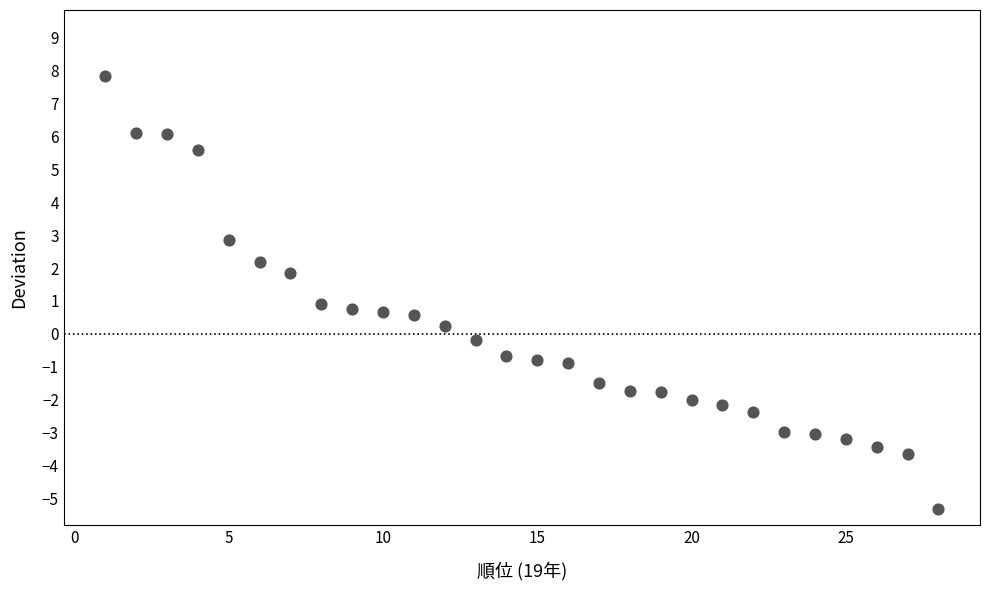

What is the range of X values (max minus min)?

27.0